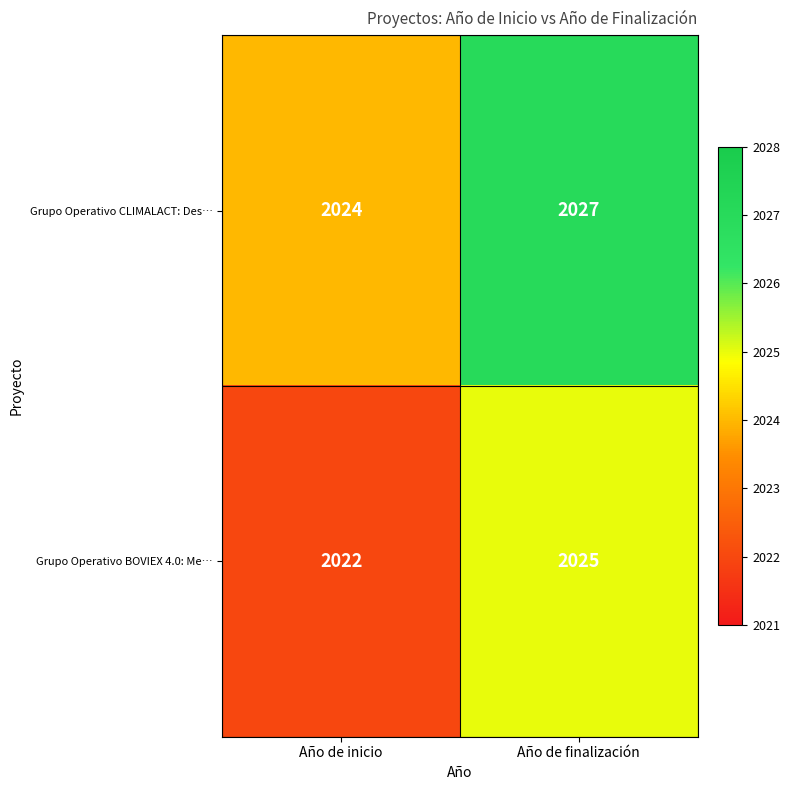

Is the value of Grupo Operativo BOVIEX 4.0: Me… at Año de inicio greater than the value of Grupo Operativo CLIMALACT: Des… at Año de inicio?

No